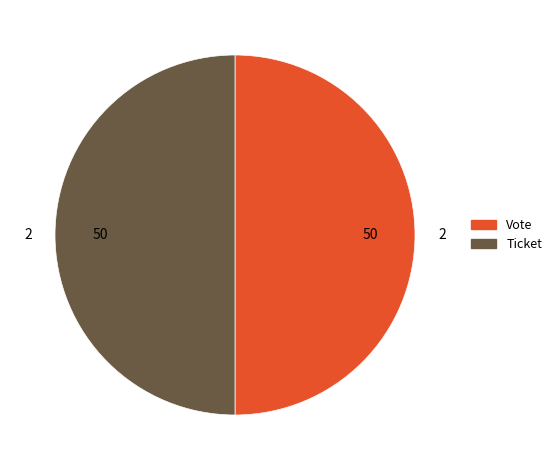

True or false: Ticket accounts for 9% of the total.

False